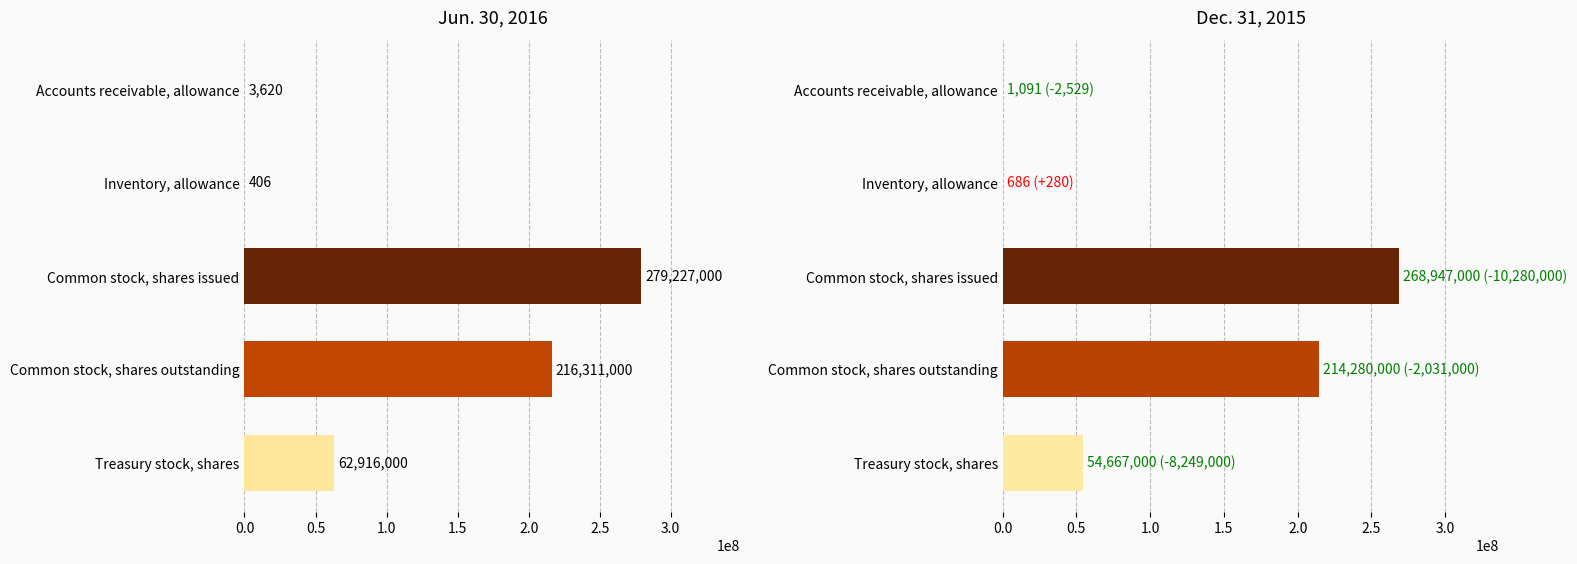

What is the sum of all Jun. 30, 2016 values?

558458026